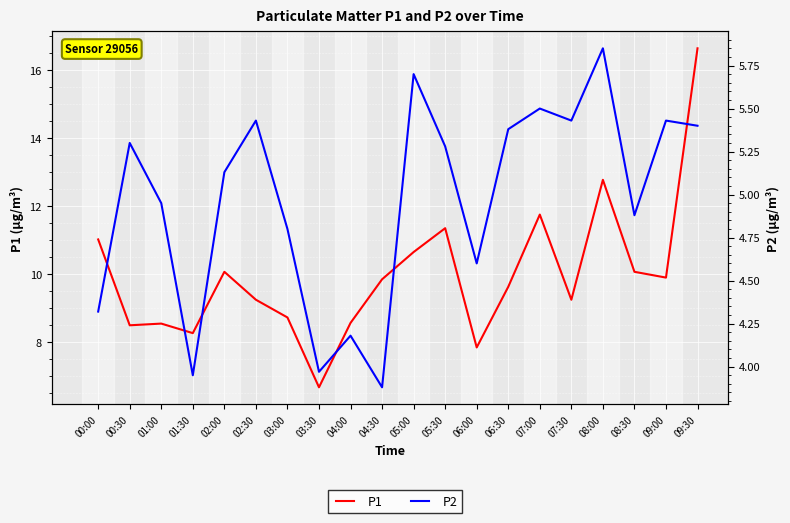

What are all the series names shown in the legend?

P1, P2